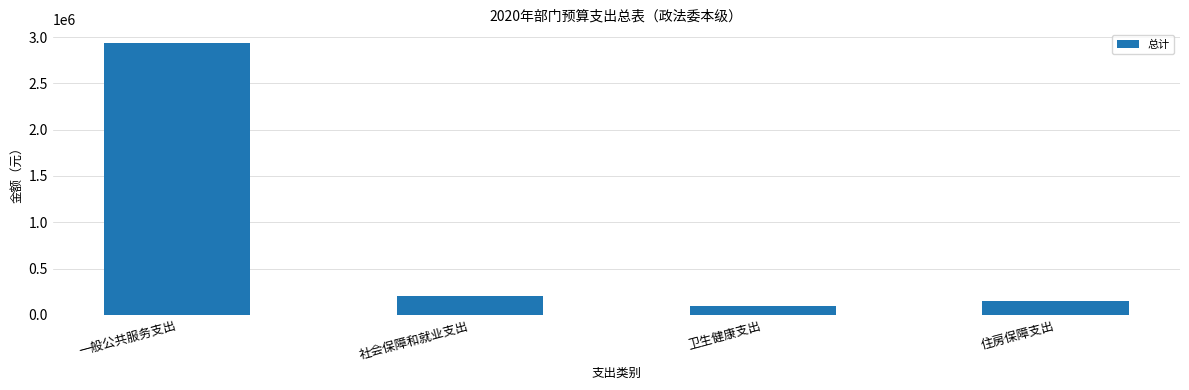

How many values exceed 206542?

2